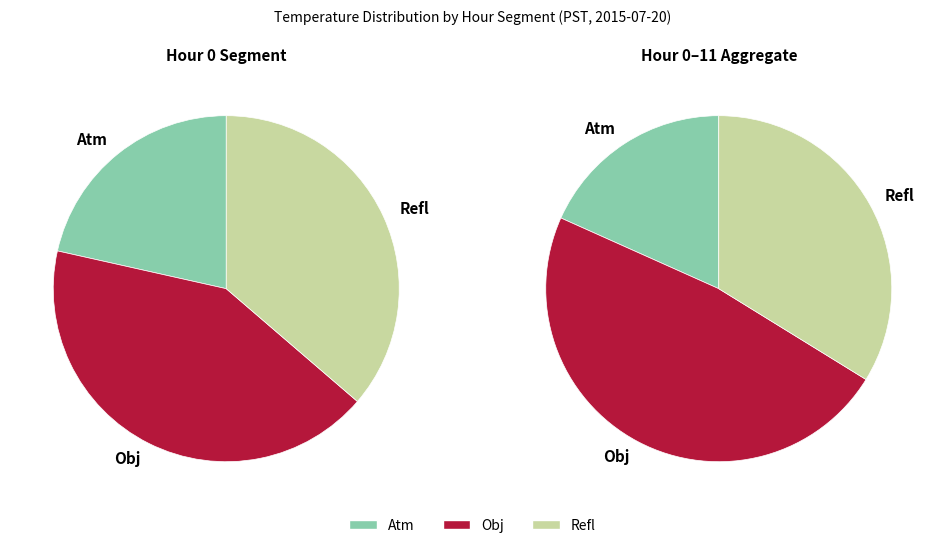

Is it true that 10 is 8% of the pie?

True